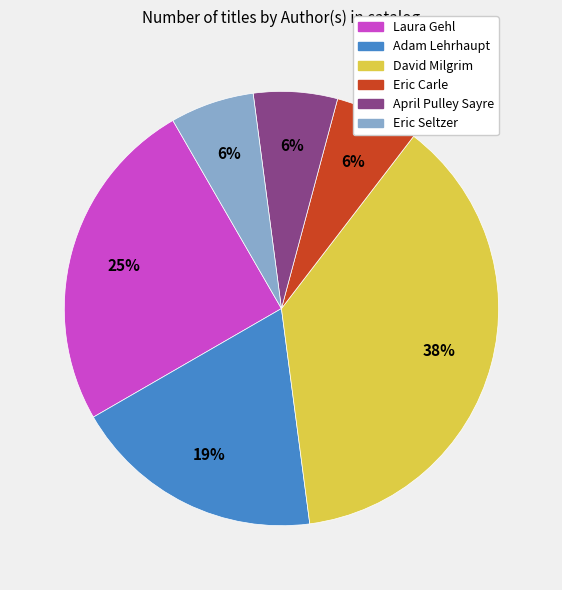

The David Milgrim slice represents 38% of the pie. True or false?

True